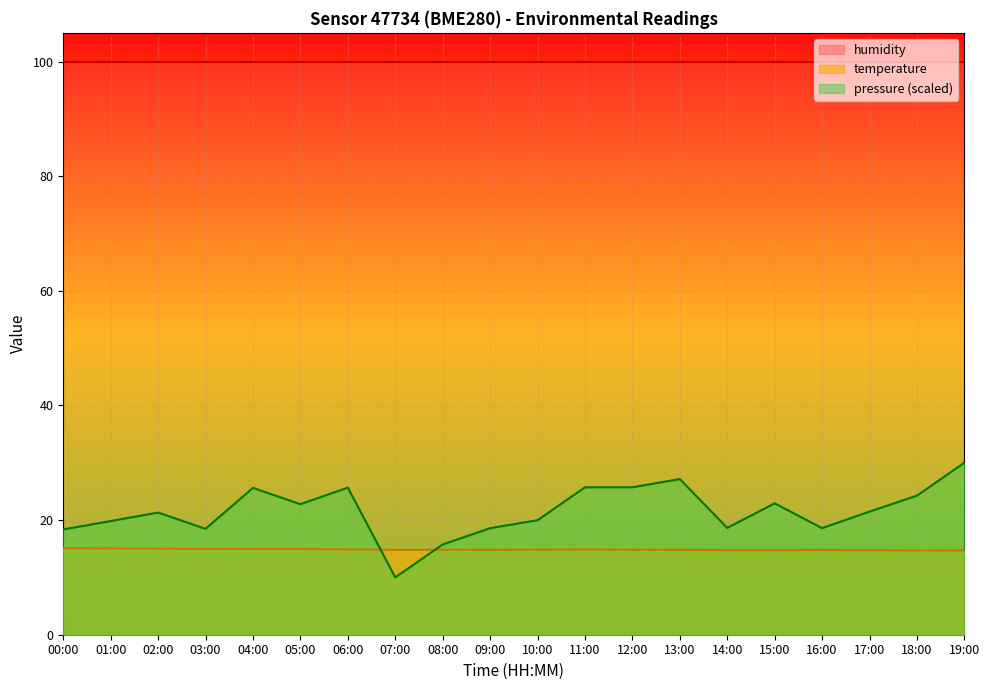

What position from the left is 08:00?

9